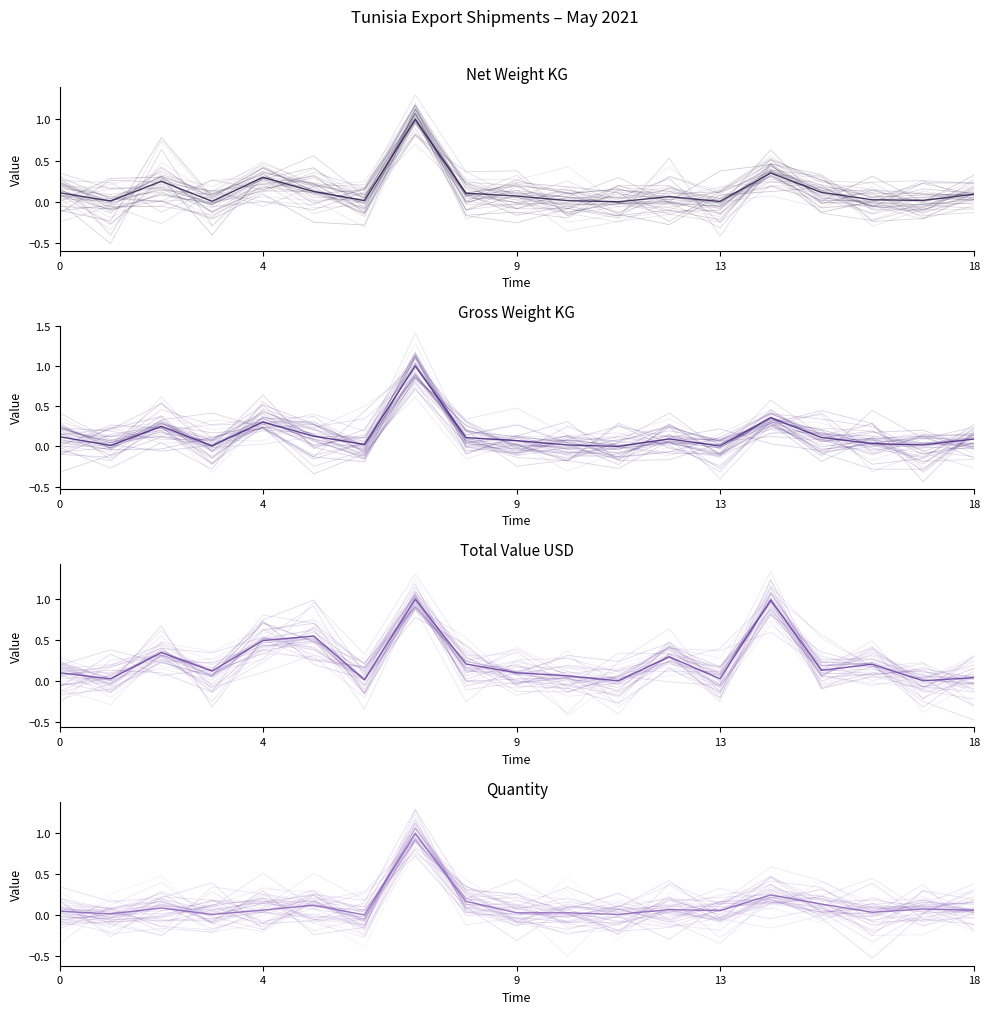

What is the label of the 14th point from the left?

13